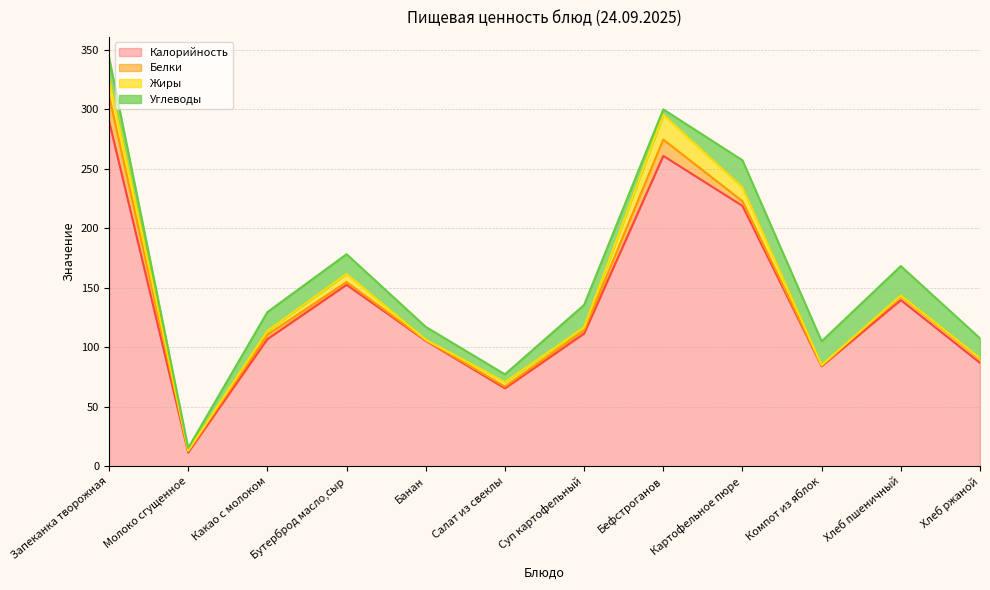

Is the value of Калорийность at Компот из яблок greater than the value of Углеводы at Бефстроганов?

Yes